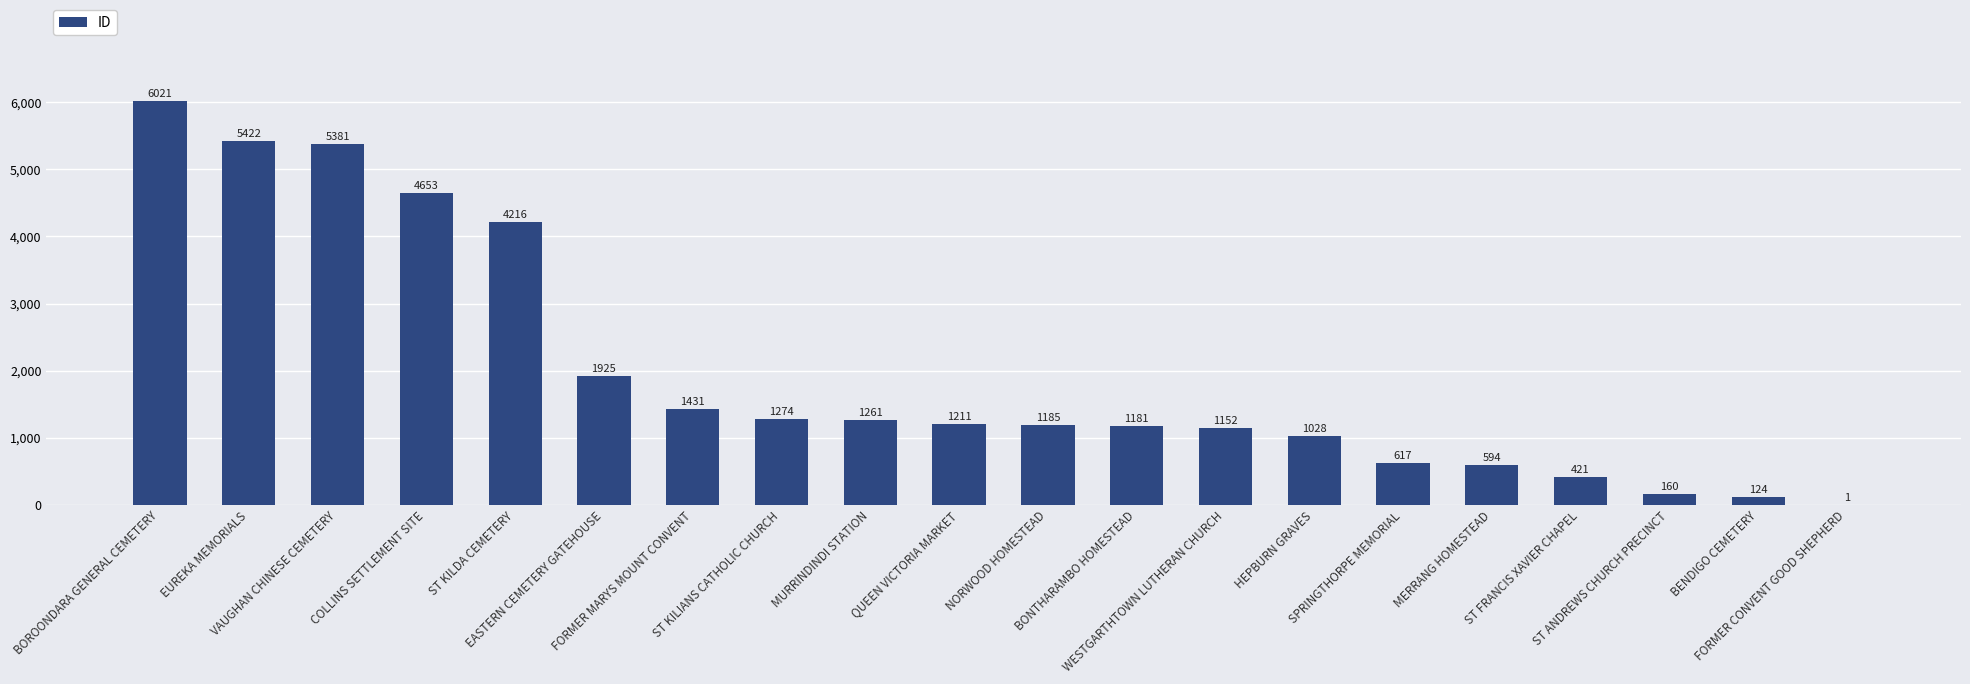

Read the value at HEPBURN GRAVES.

1028